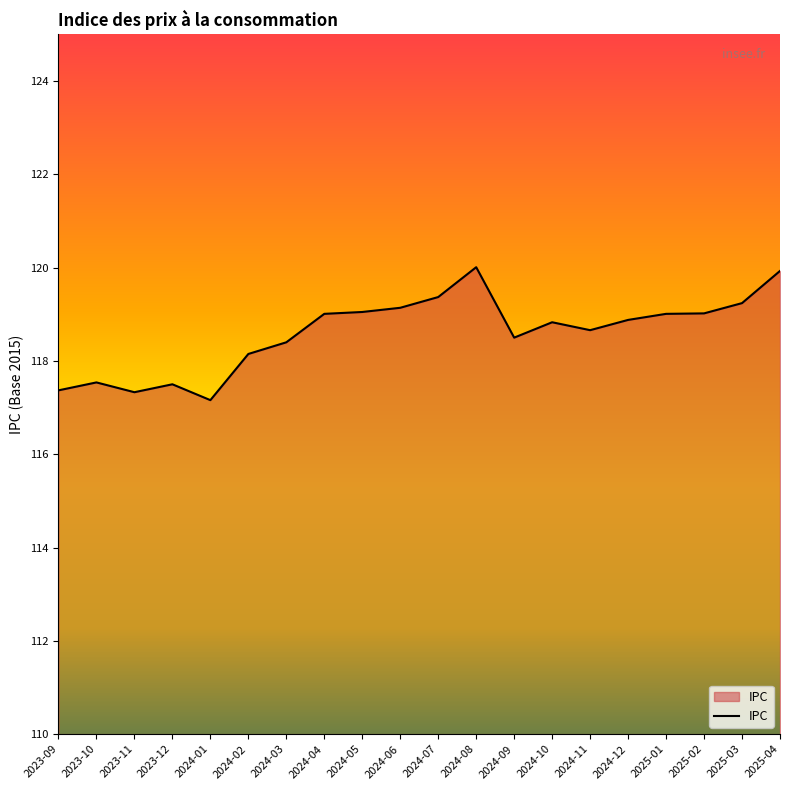

Approximately how many times larger is the value at 2023-12 compared to 2024-02?

1.0